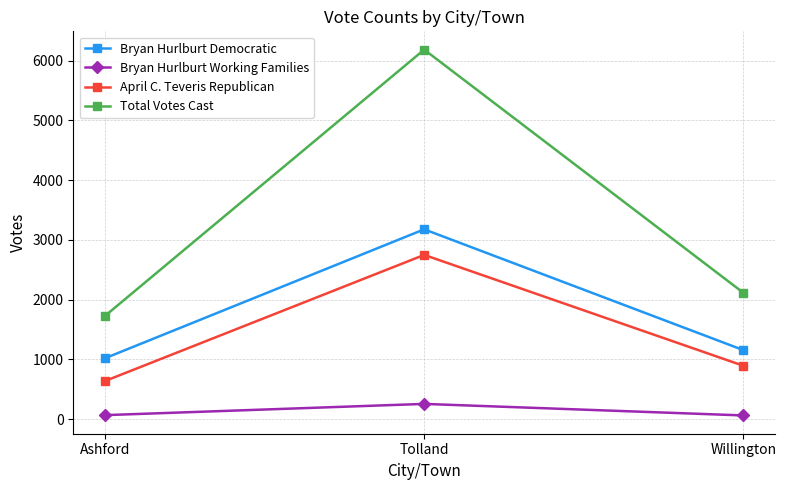

Is the value of April C. Teveris Republican at Tolland greater than the value of Bryan Hurlburt Democratic at Willington?

Yes